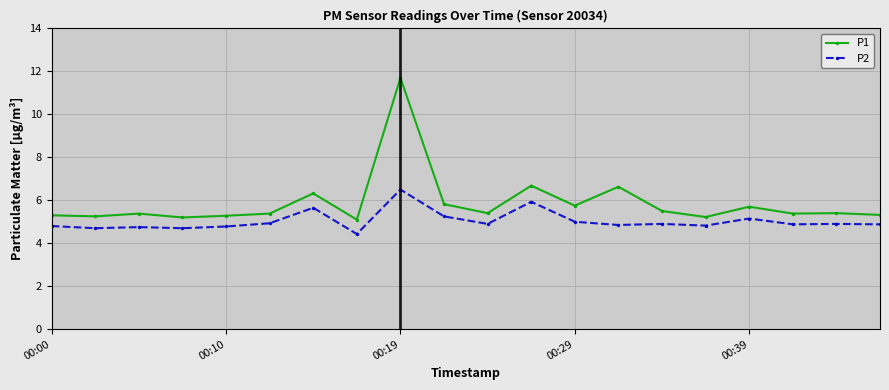

True or false: P1 and P2 intersect in this chart.

False